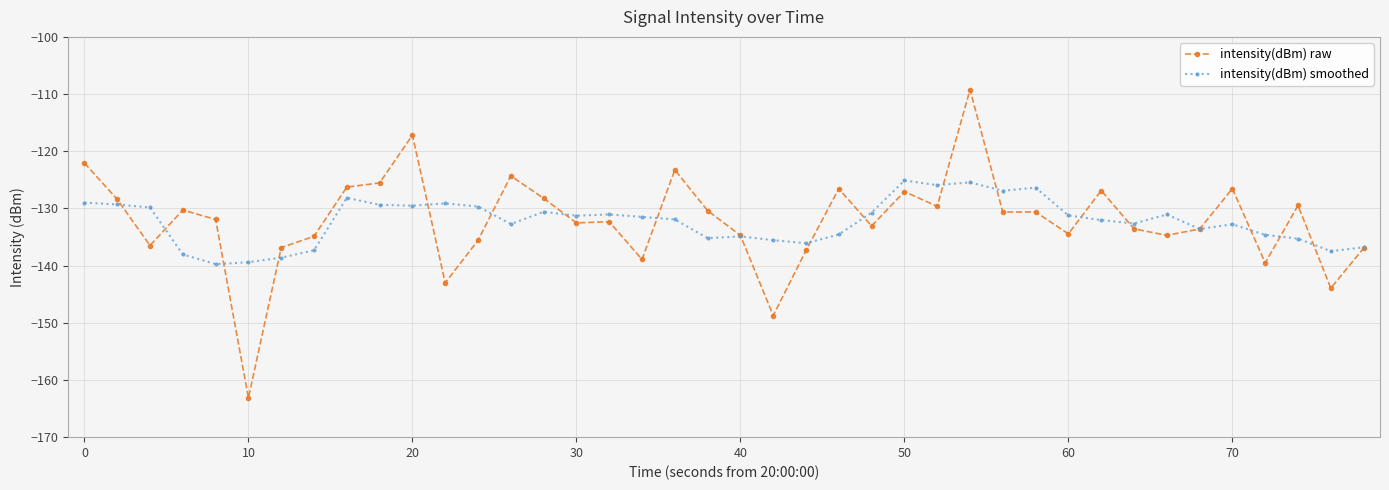

True or false: intensity(dBm) smoothed has more than 2 points higher than both neighbors.

True